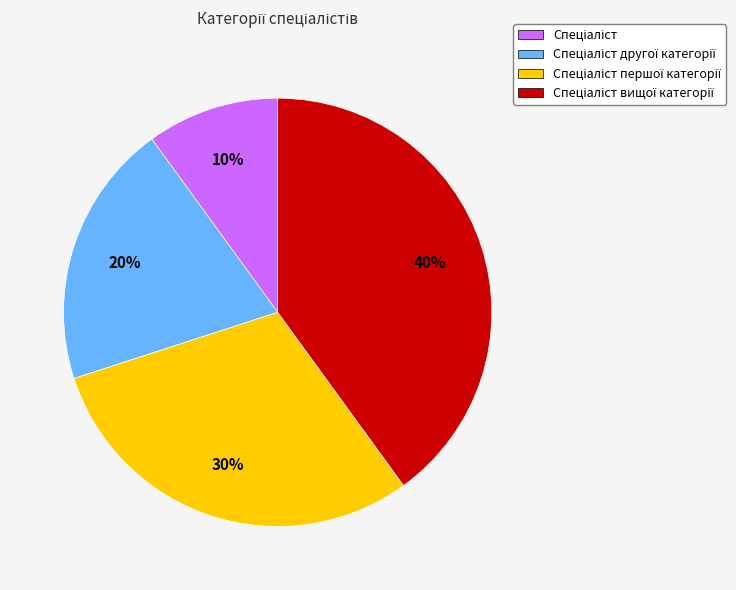

To the nearest percent, what is the difference between the largest and smallest slice percentages?

30%